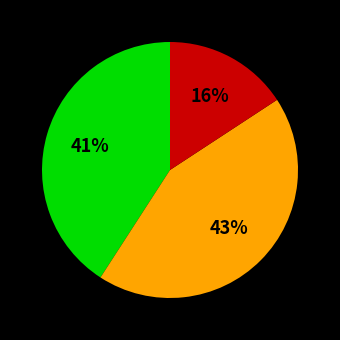

Is there any slice that represents more than half of the pie?

No